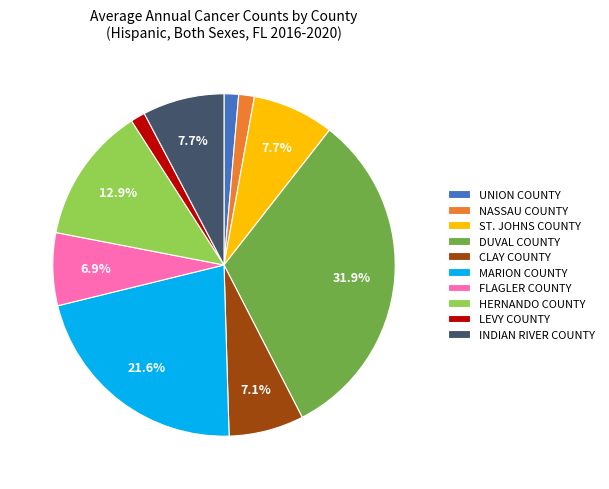

Combined, do FLAGLER COUNTY and INDIAN RIVER COUNTY account for over 50%?

No